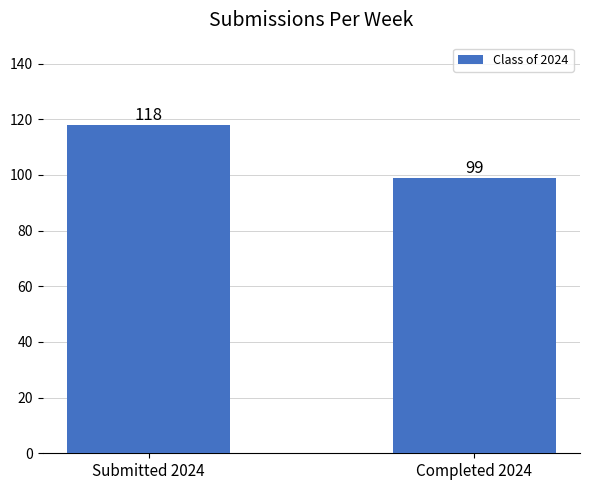

What is the label of the 1st bar from the left?

Submitted 2024